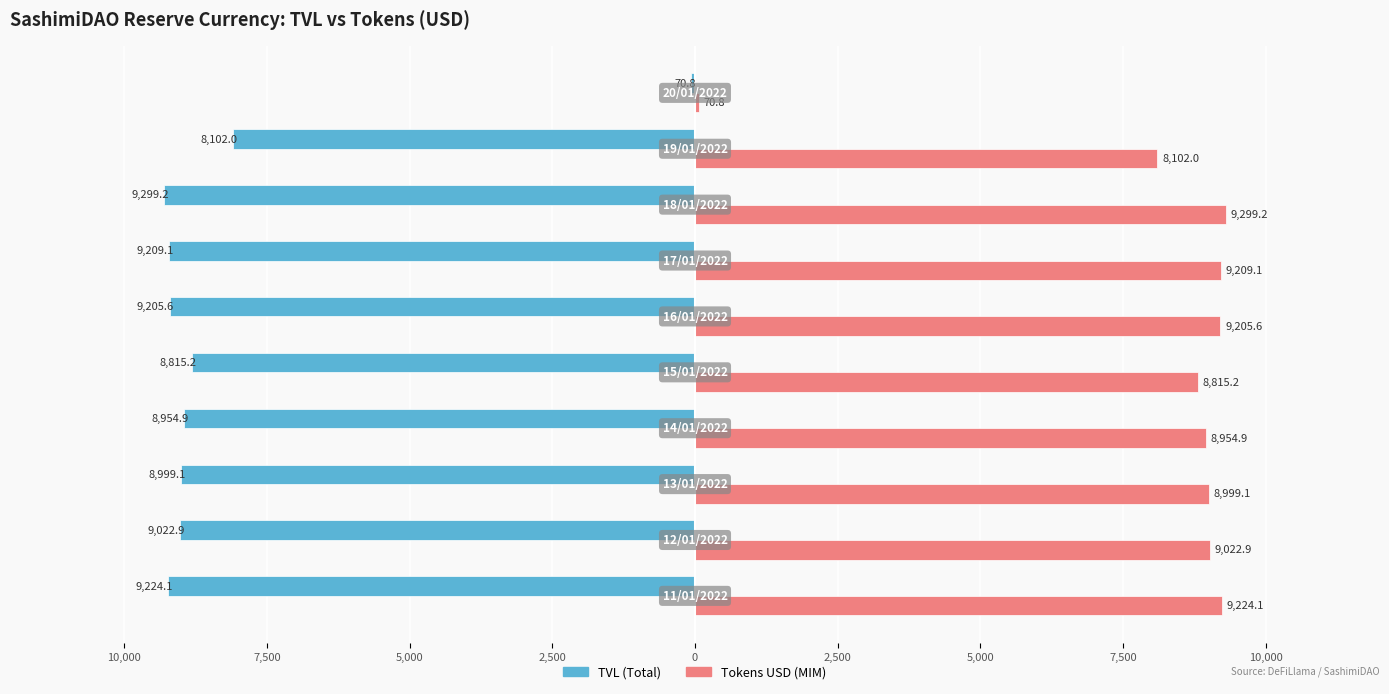

What are all the series names shown in the legend?

TVL (Total), Tokens USD (MIM)